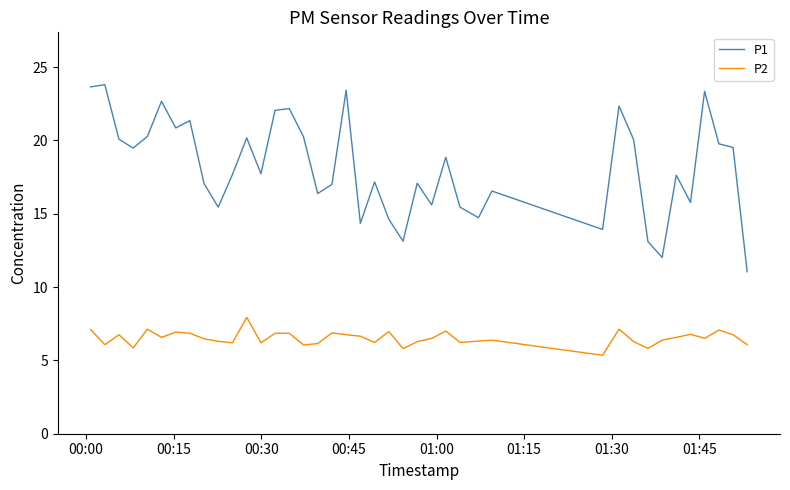

Which series has the largest total across all categories?

P1